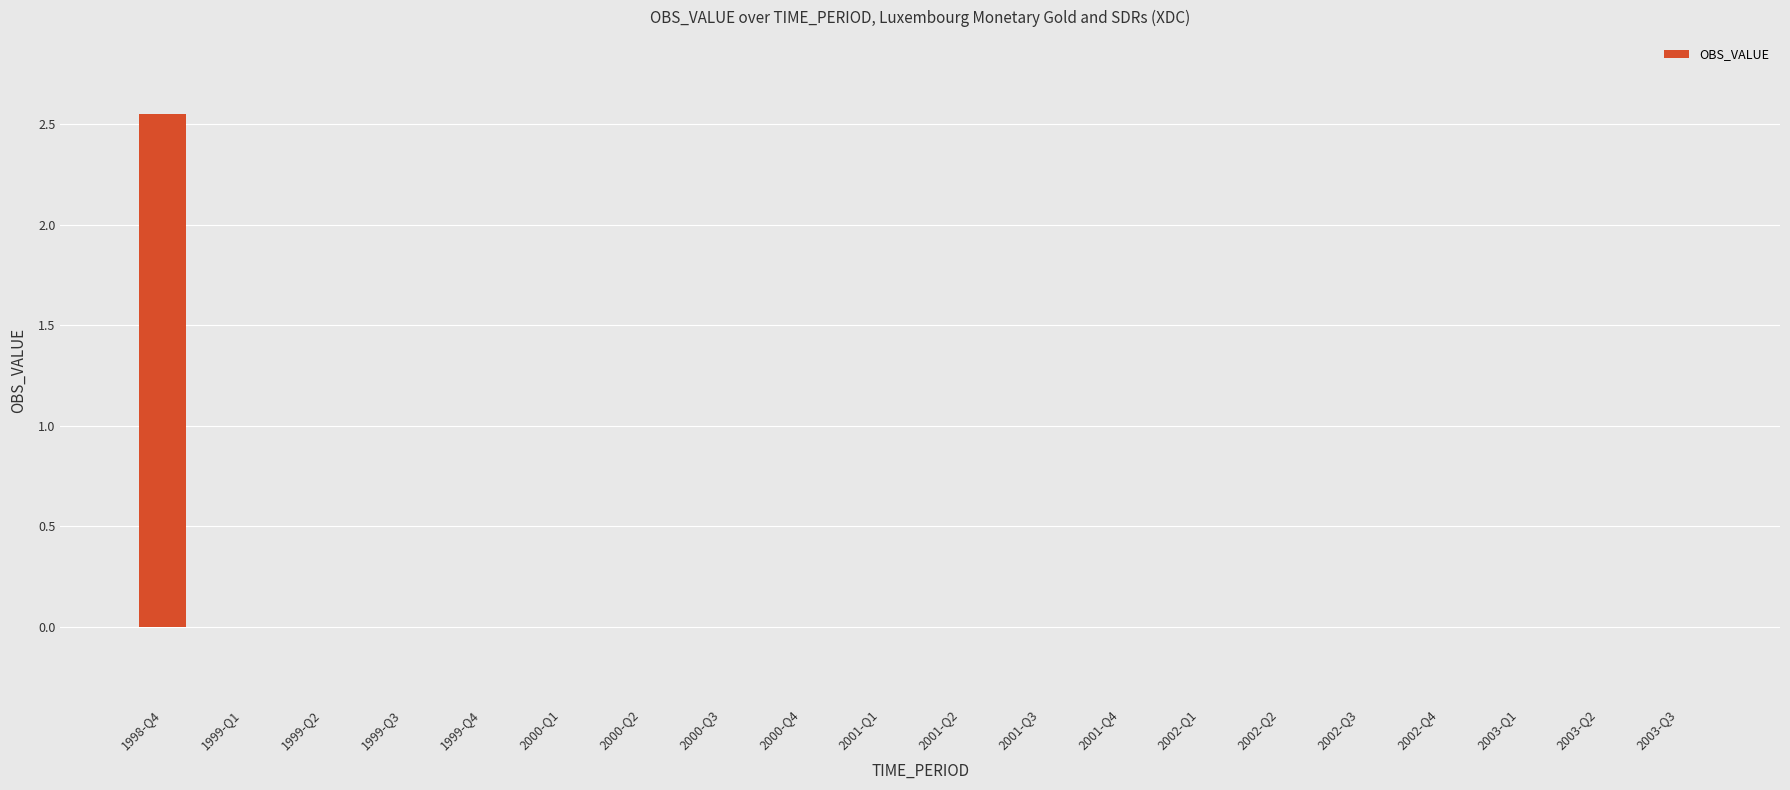

What is the average value?

0.1